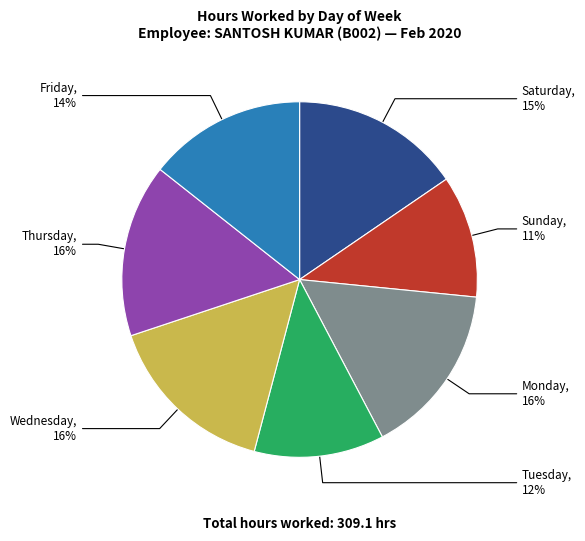

Is there a majority slice in this chart?

No